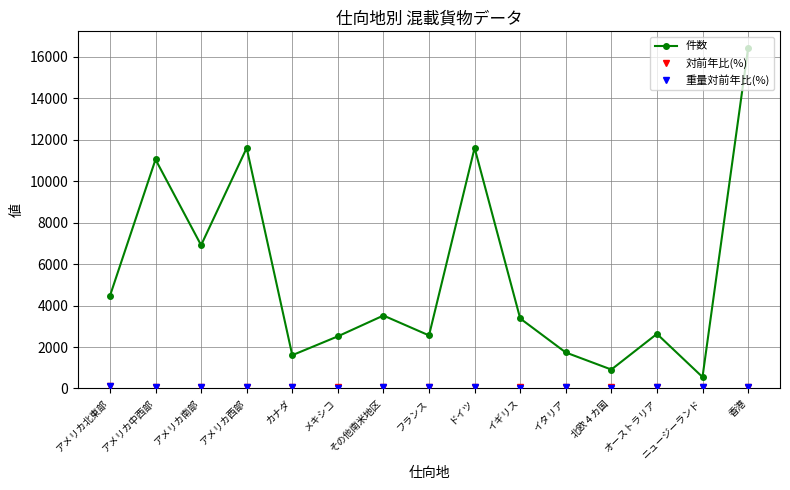

How many categories are shown in the chart?

15